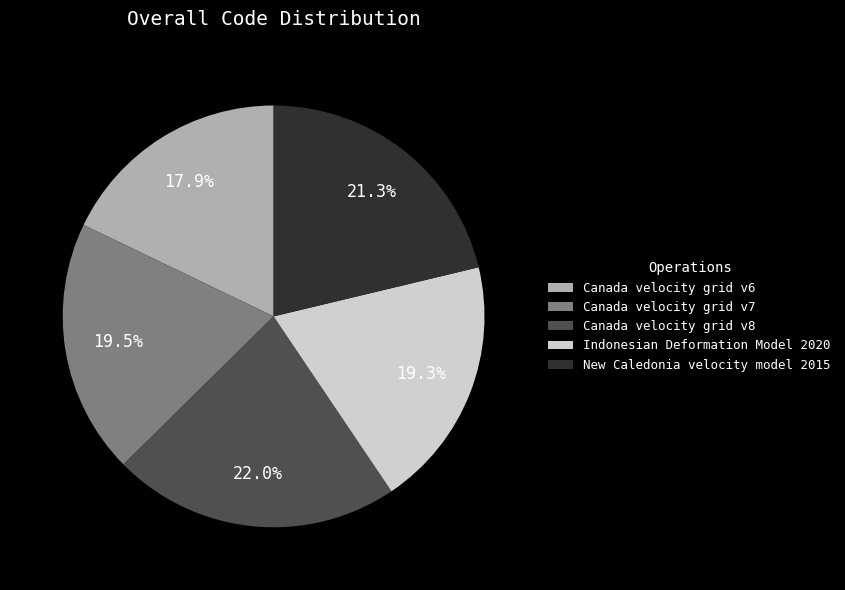

Is there any slice that represents more than half of the pie?

No